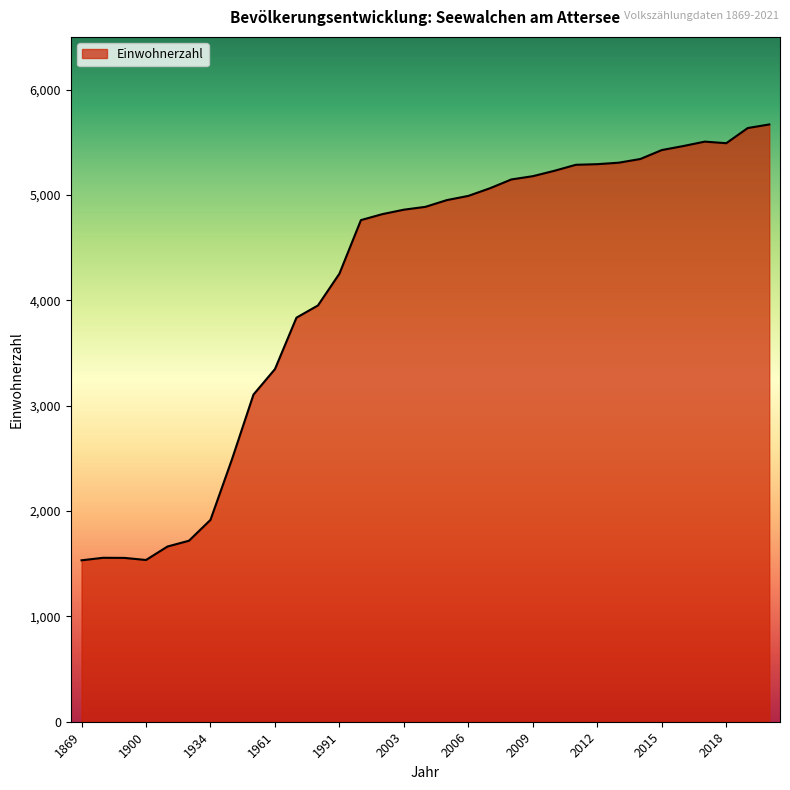

What is the difference between the maximum and minimum values?

4137